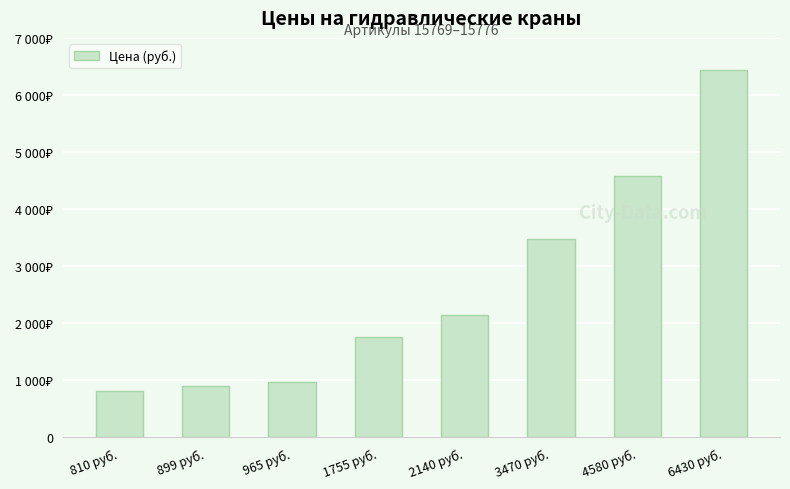

Rank the categories by value from lowest to highest.

810 руб., 899 руб., 965 руб., 1755 руб., 2140 руб., 3470 руб., 4580 руб., 6430 руб.